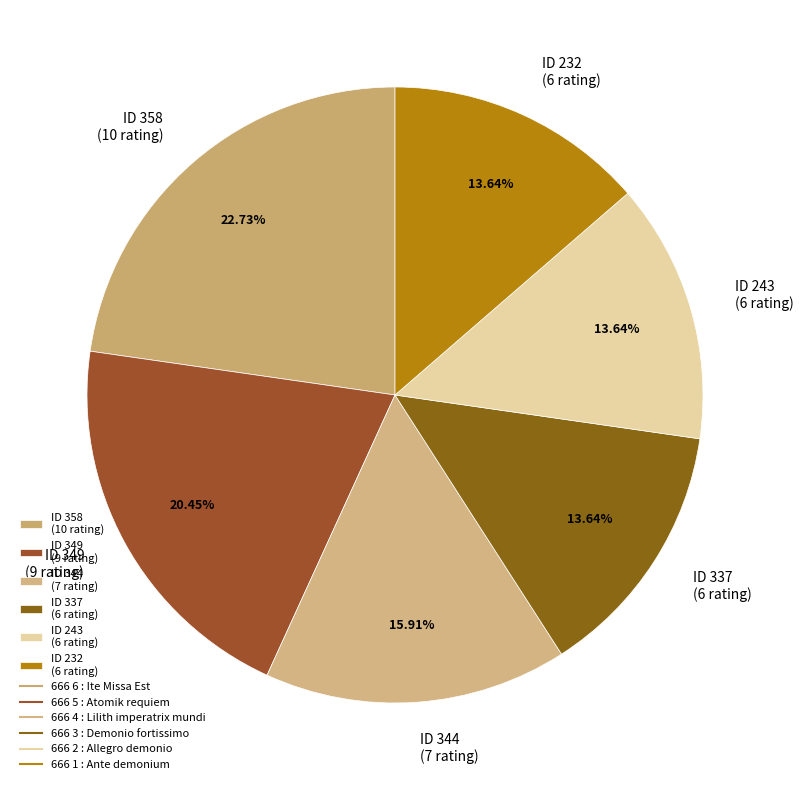

Is there any slice that represents more than half of the pie?

No